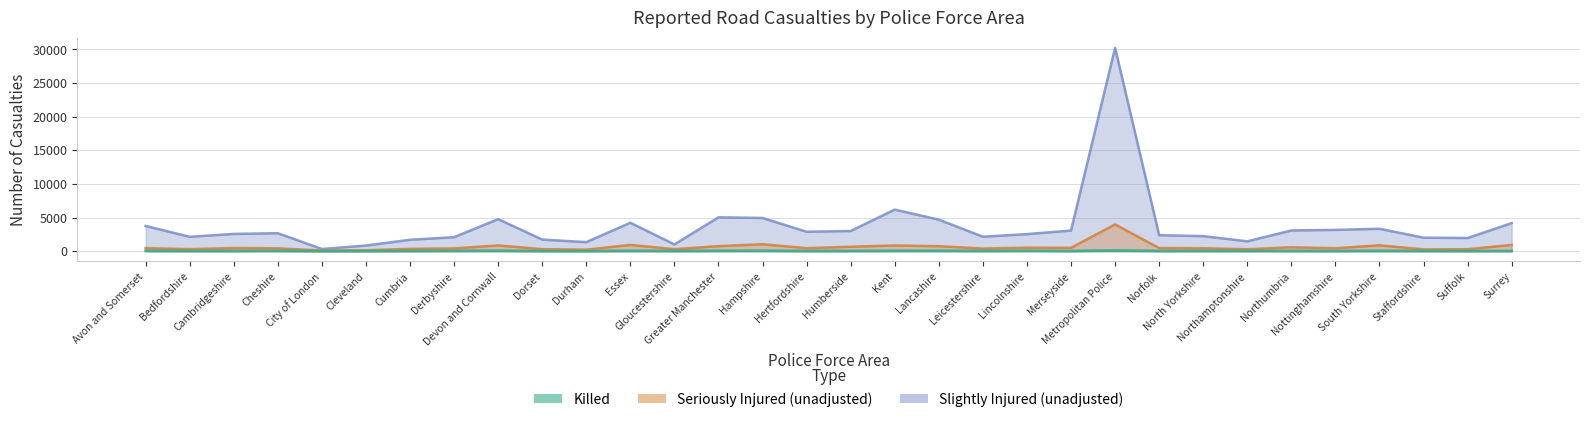

True or false: Killed and Seriously Injured (unadjusted) cross at least once.

False